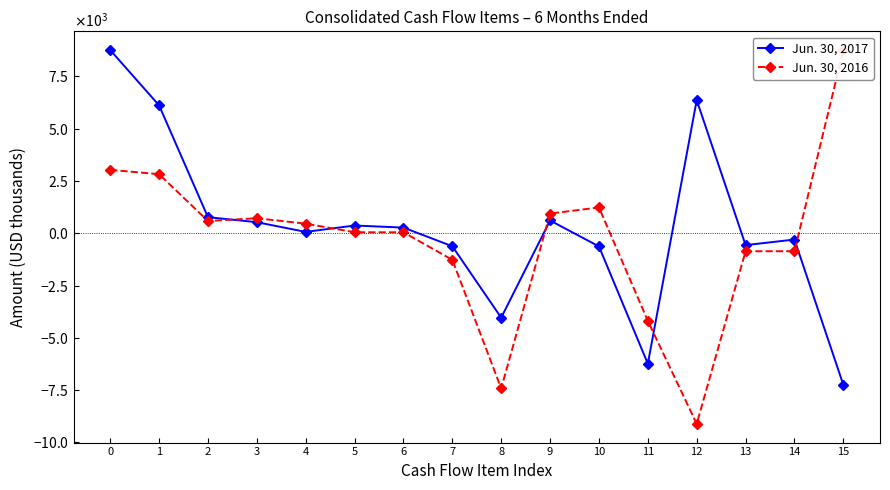

Which category has the lowest value across all series?

12